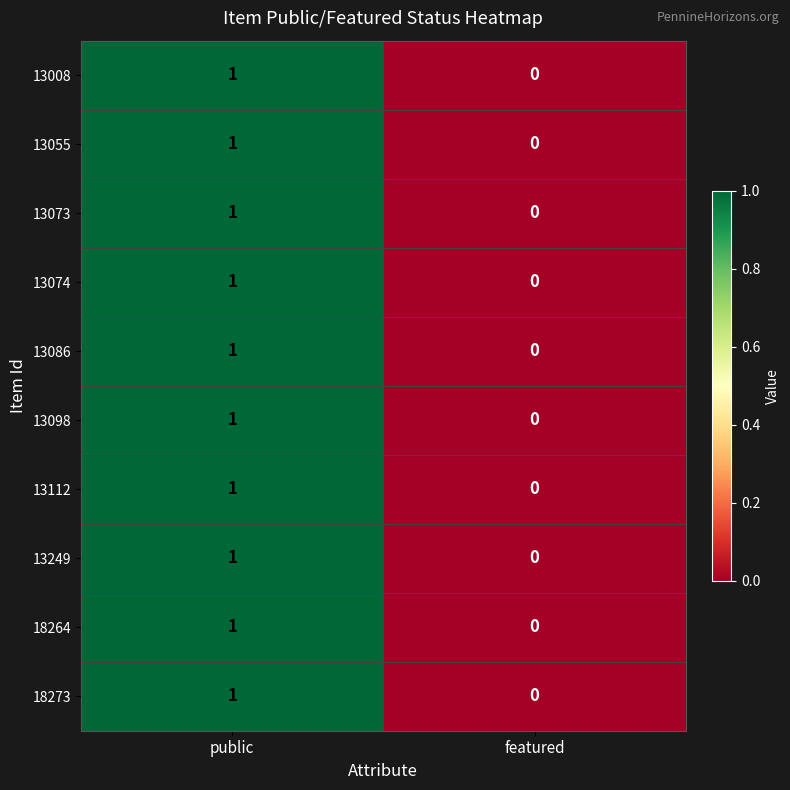

Reading left to right, list all the values displayed in this chart.

13008: public=1	featured=0
13055: public=1	featured=0
13073: public=1	featured=0
13074: public=1	featured=0
13086: public=1	featured=0
13098: public=1	featured=0
13112: public=1	featured=0
13249: public=1	featured=0
18264: public=1	featured=0
18273: public=1	featured=0